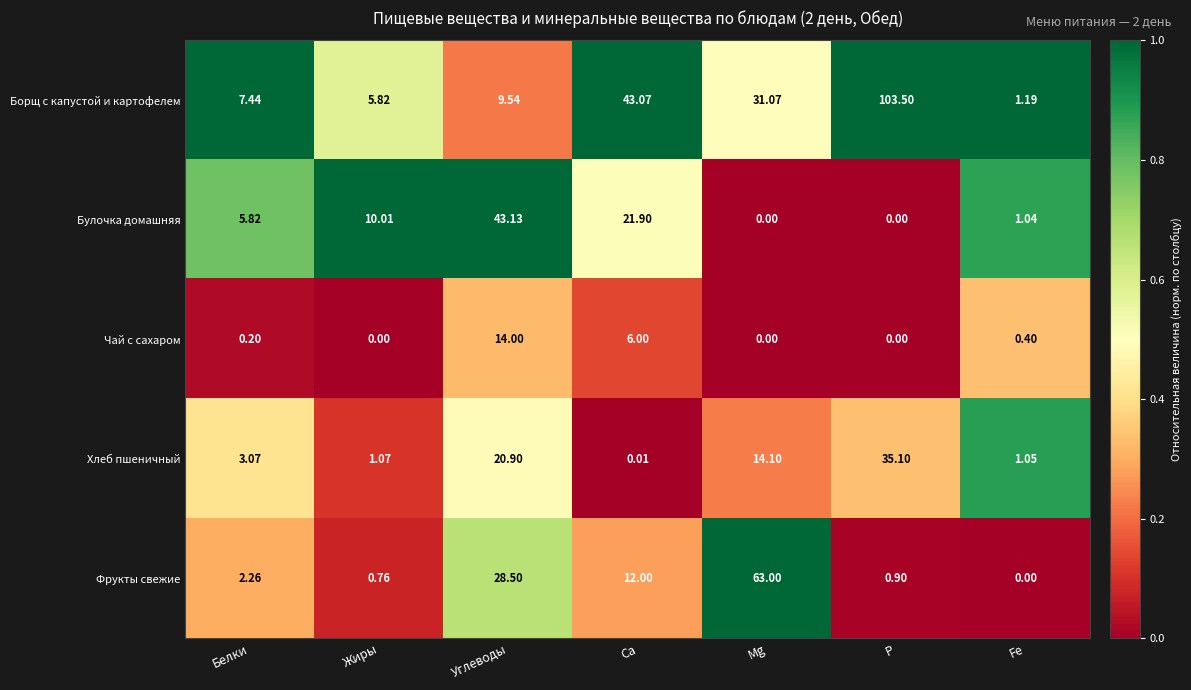

At which label does Булочка домашняя first exceed 5?

Белки